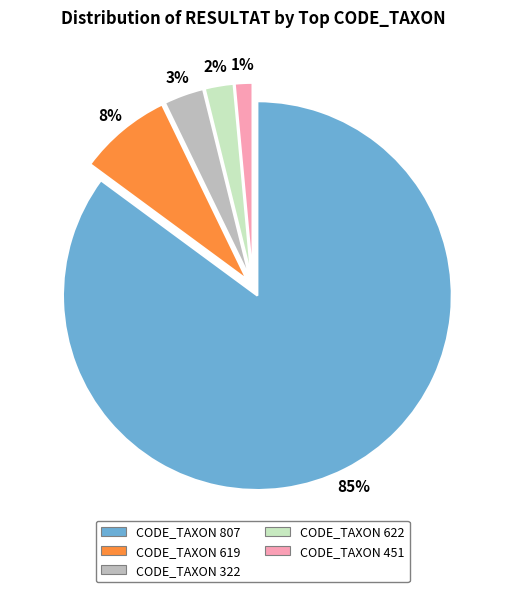

Is there any slice that represents more than half of the pie?

Yes